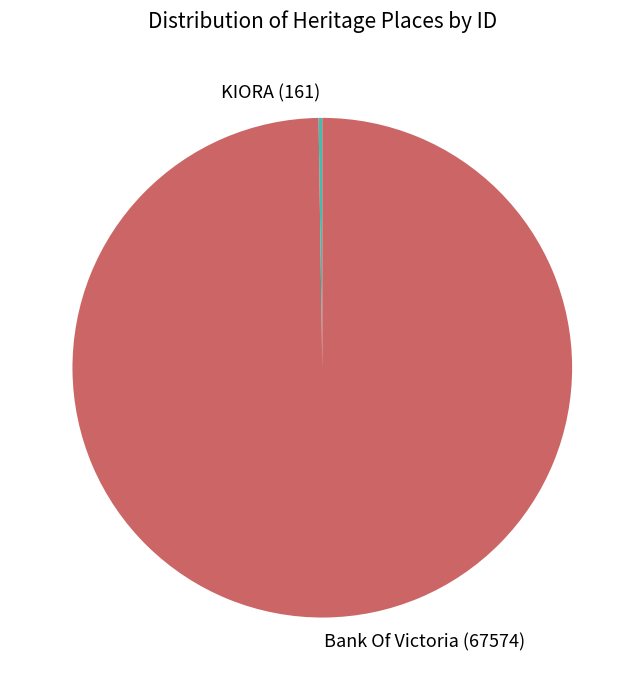

Does Bank Of Victoria account for over 50% of the chart?

Yes